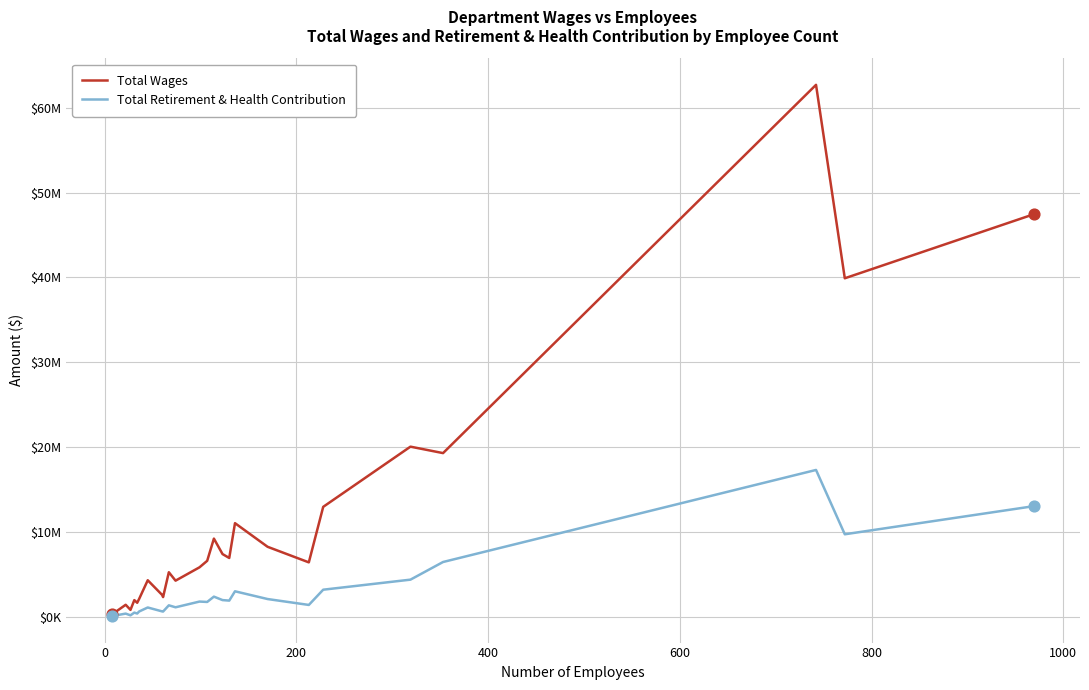

What are all the series names shown in the legend?

Total Wages, Total Retirement & Health Contribution